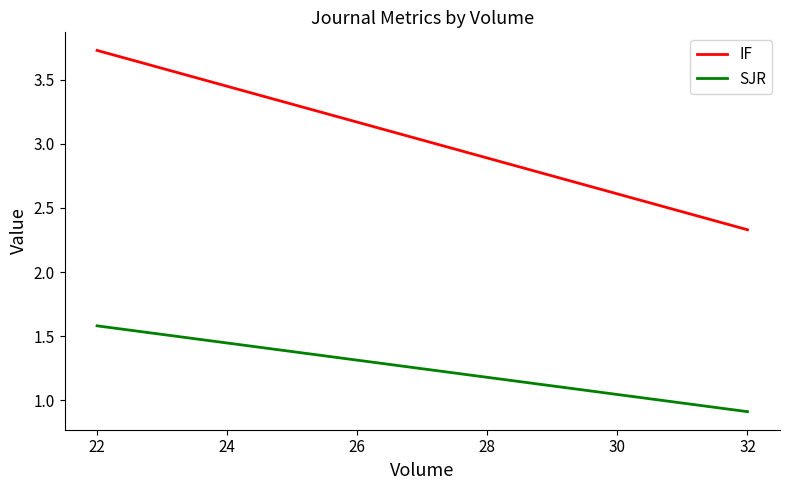

Is the value of IF at 22 greater than the value of SJR at 22?

Yes